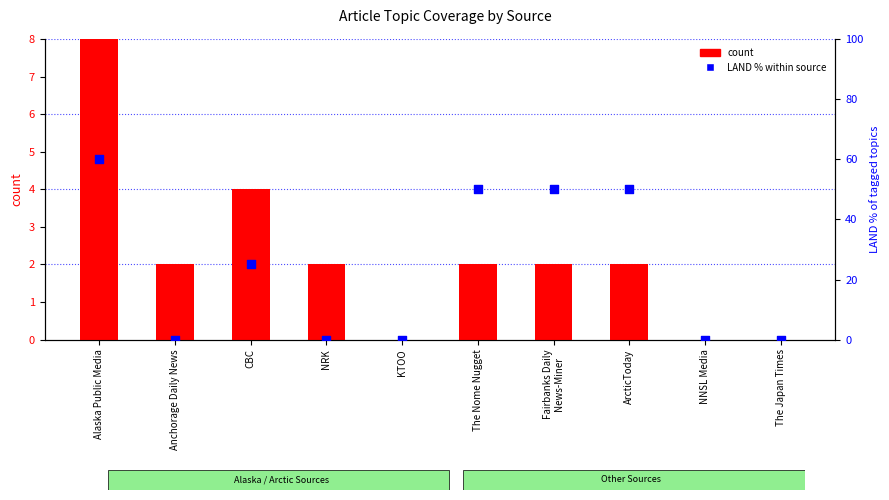

Which series contains the highest Y value?

LAND % within source